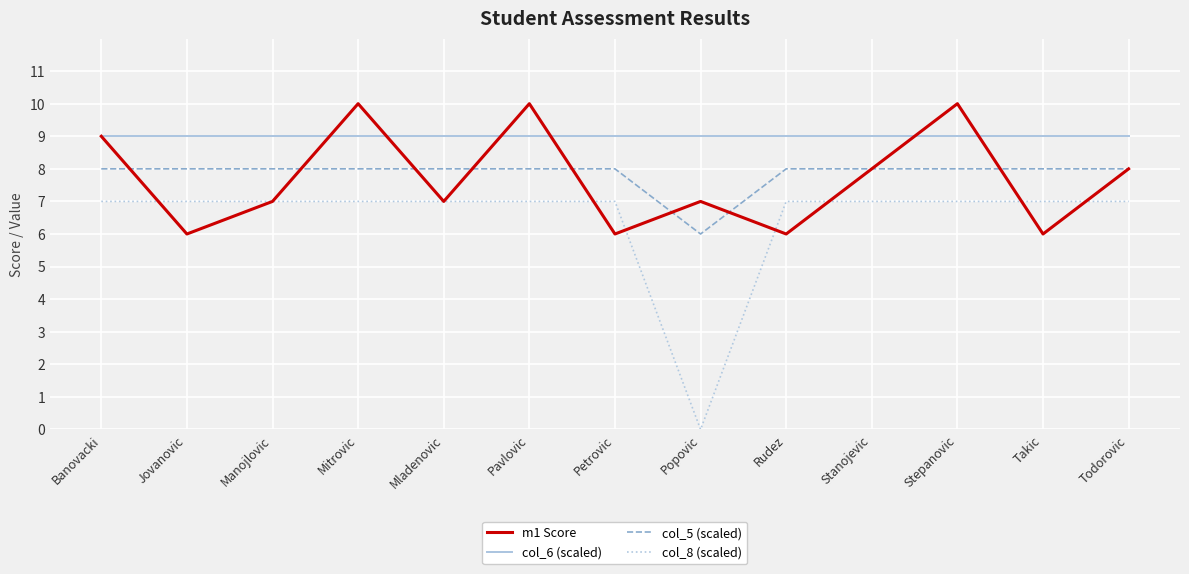

Is the value of col_8 (scaled) at Petrovic greater than the value of col_6 (scaled) at Popovic?

No